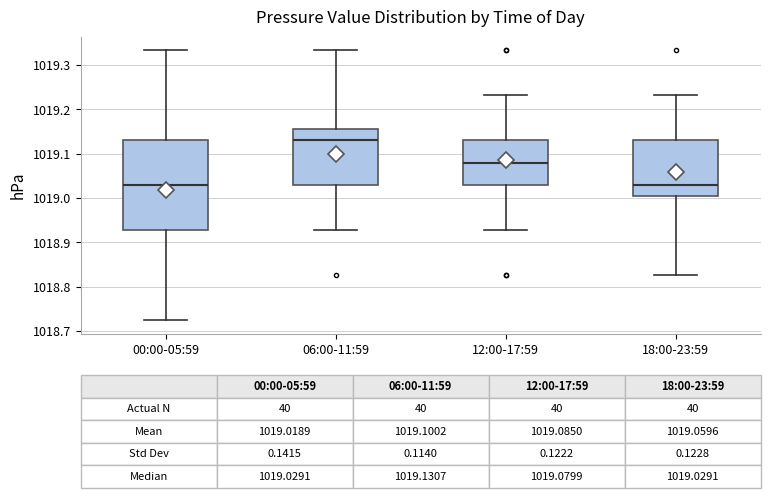

Comparing the boxes themselves (not the whiskers), which one is the tallest?

00:00-05:59